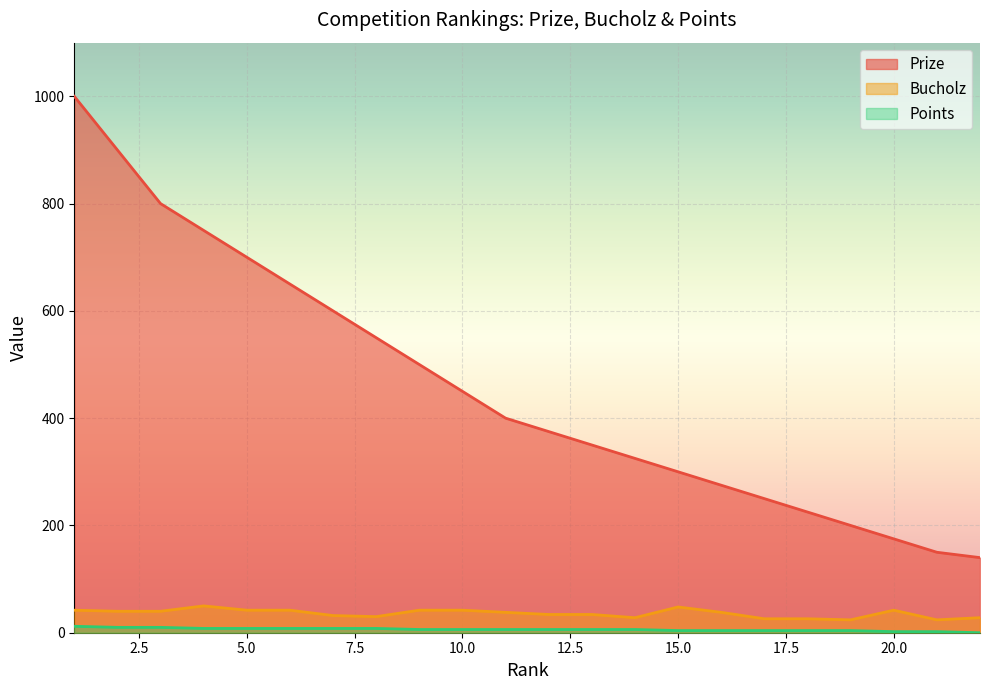

The Bucholz series shows 38 at 16. True or false?

True